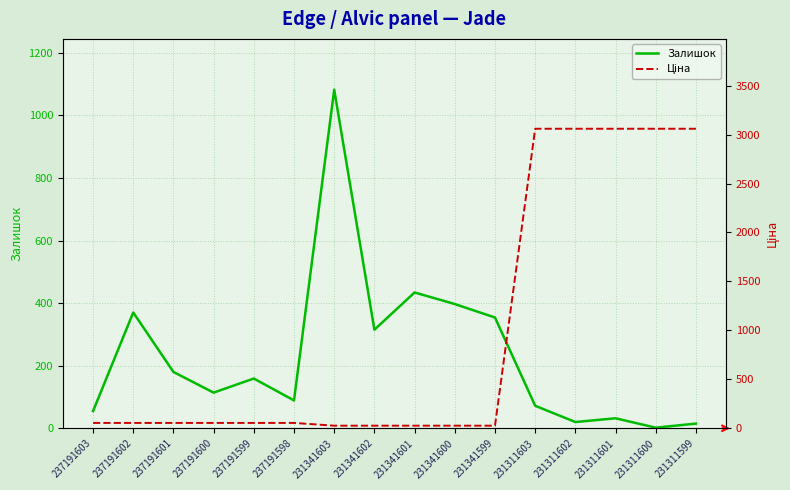

Rank the series at 237191598 from lowest to highest value.

Ціна, Залишок